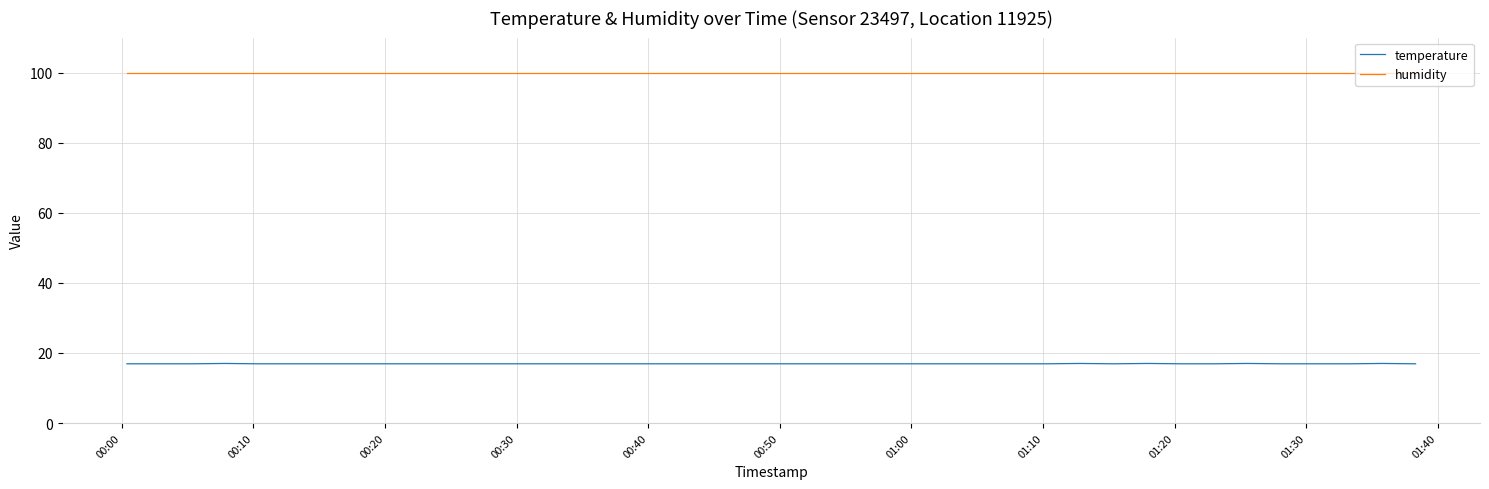

True or false: temperature and humidity intersect in this chart.

False